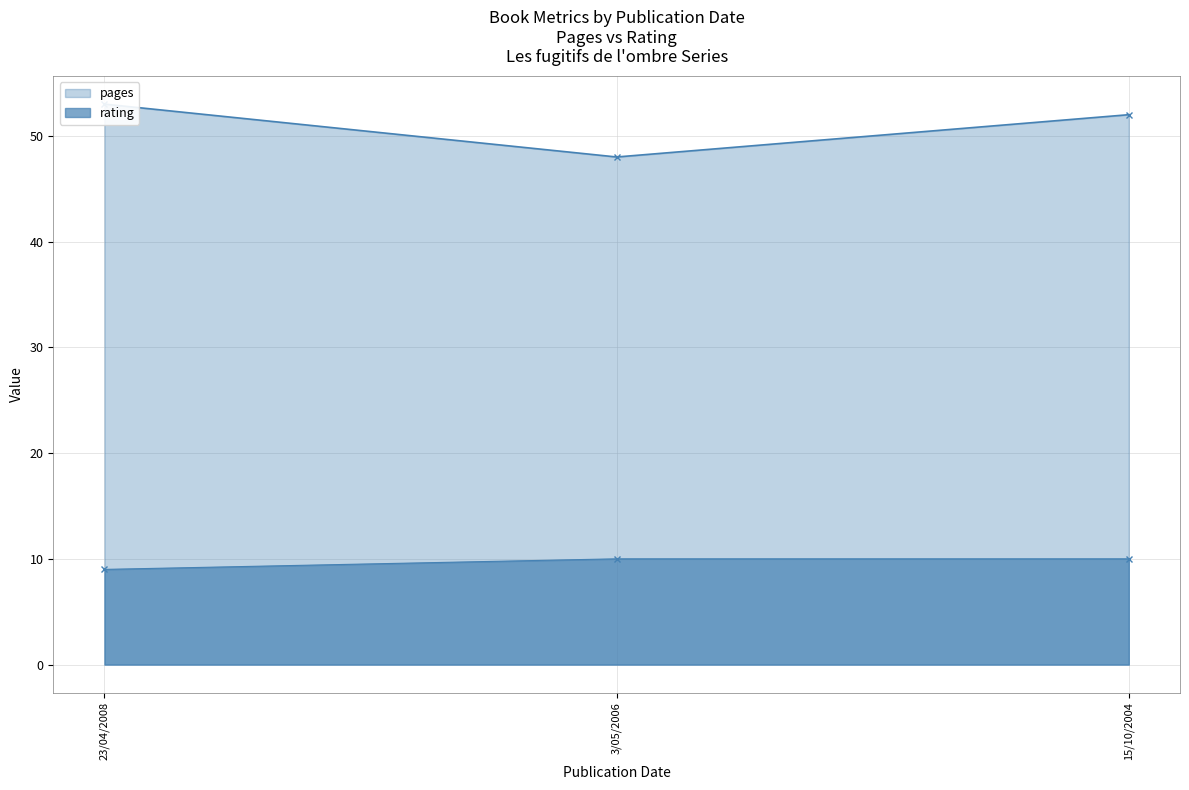

True or false: pages has a value of 34 at 23/04/2008.

False